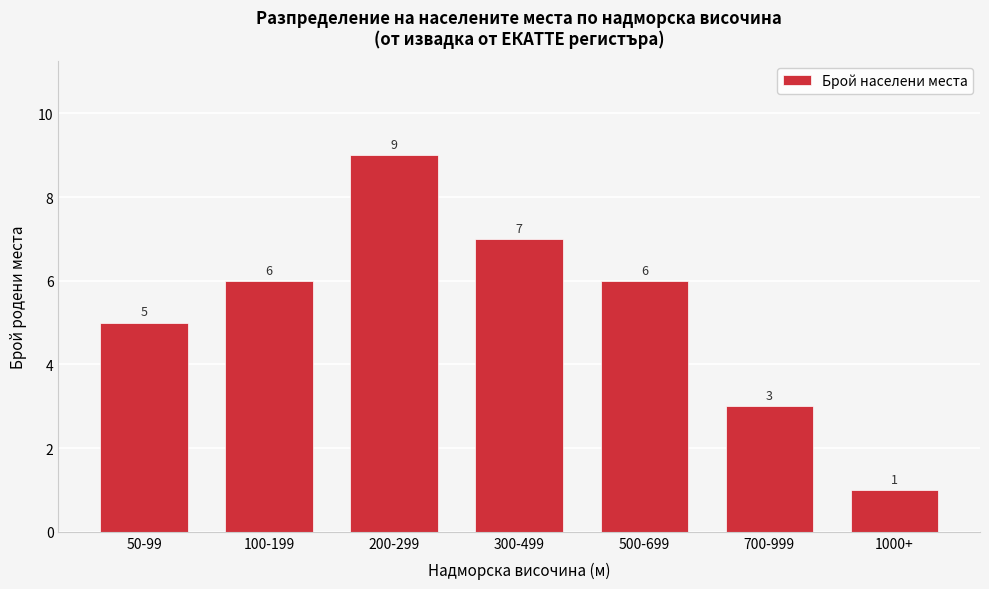

Reading left to right, list all the values displayed in this chart.

5	6	9	7	6	3	1